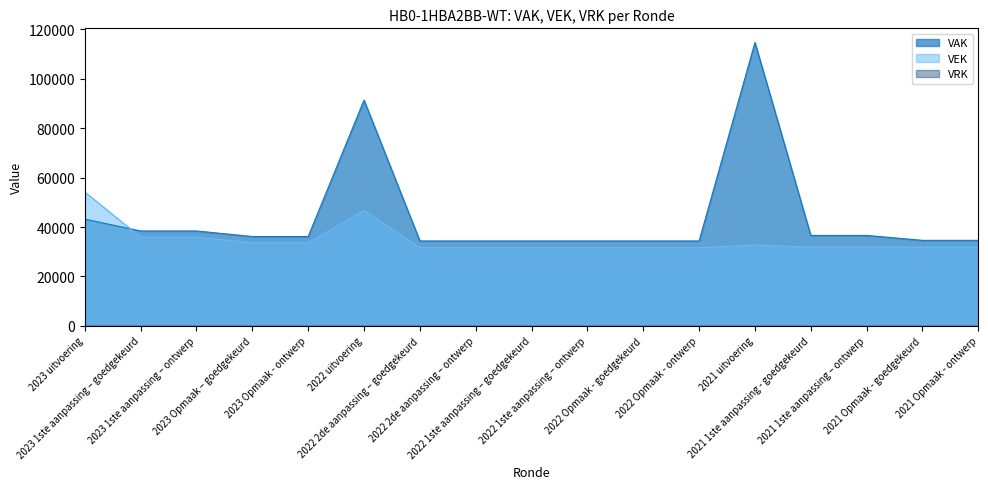

Between 2022 uitvoering and 2021 Opmaak - goedgekeurd, which series saw the biggest shift?

VAK